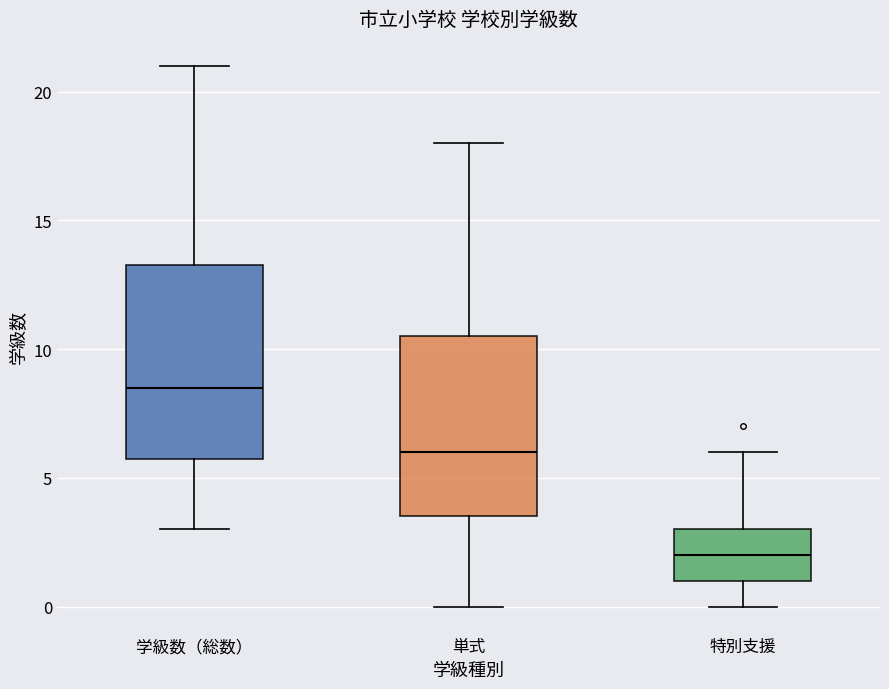

Where is the lower edge of the box for 学級数（総数） on the y-axis? The values are not printed on the chart, so give them approximately, as read against the axis.

6.0